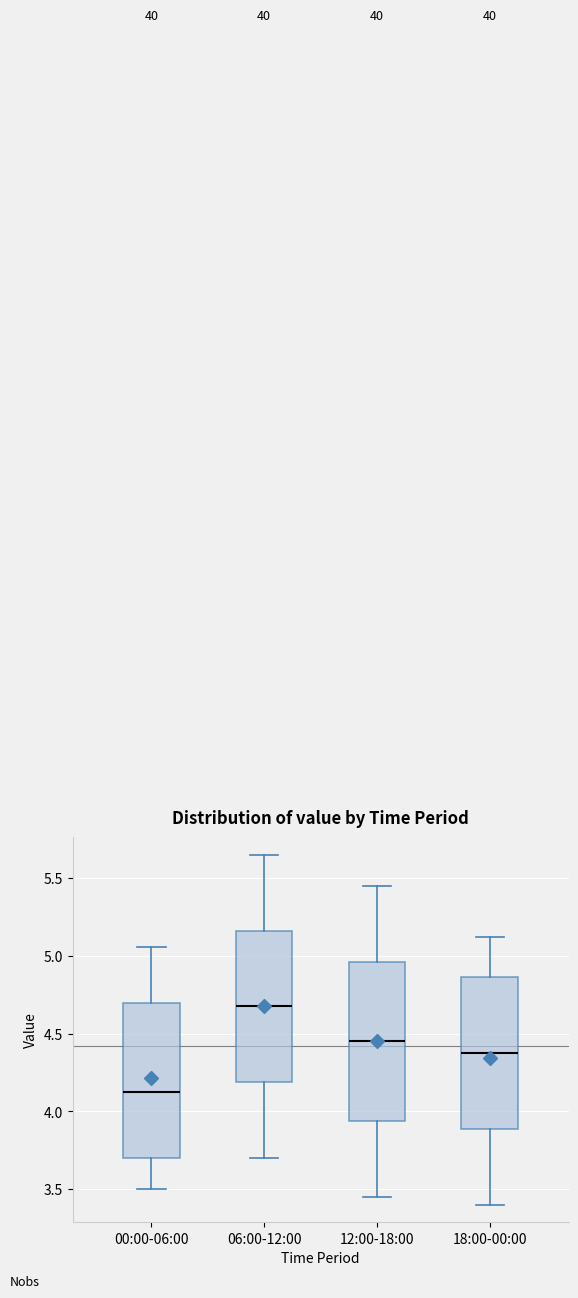

Reading left to right, transcribe this box plot: for each box, give where its median line is, the range the box spans, and where its two whiskers end, as read against the y-axis. The values are not printed on the chart, so give them approximately, as read against the axis.

00:00-06:00: median 4.15, box 3.70 to 4.70, whiskers 3.50 to 5.05
06:00-12:00: median 4.70, box 4.20 to 5.15, whiskers 3.70 to 5.65
12:00-18:00: median 4.45, box 3.95 to 4.95, whiskers 3.45 to 5.45
18:00-00:00: median 4.40, box 3.90 to 4.85, whiskers 3.40 to 5.10